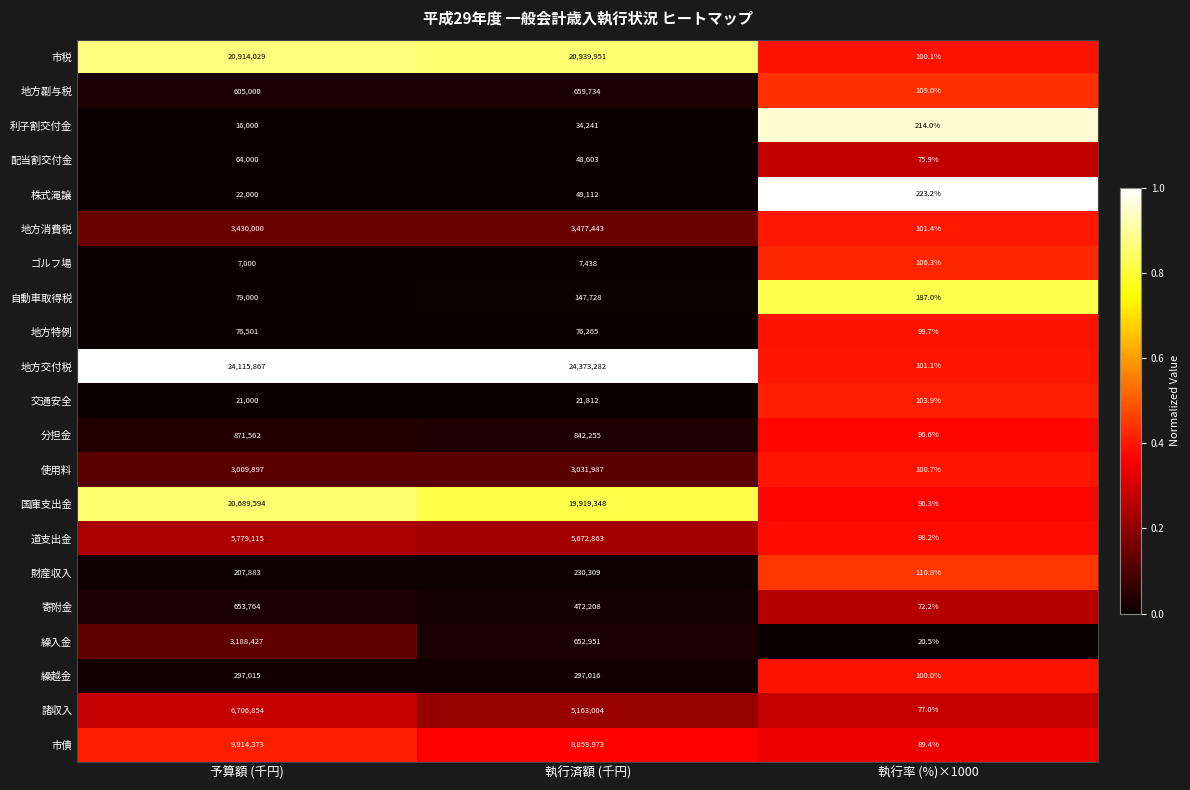

Which category has the highest value across all series?

執行済額 (千円)